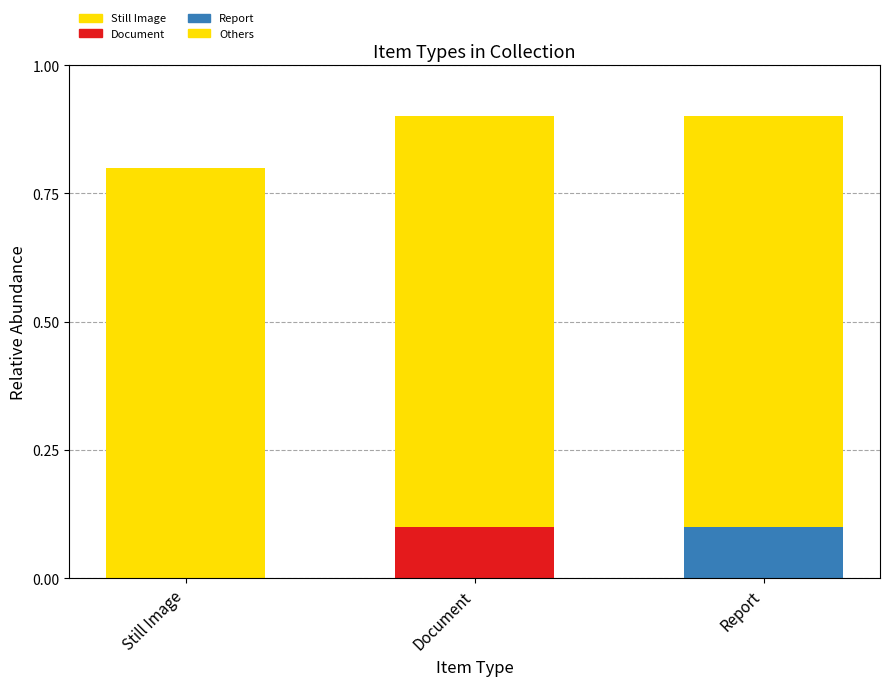

List the labels in order of value, smallest first.

Still Image, Document, Report